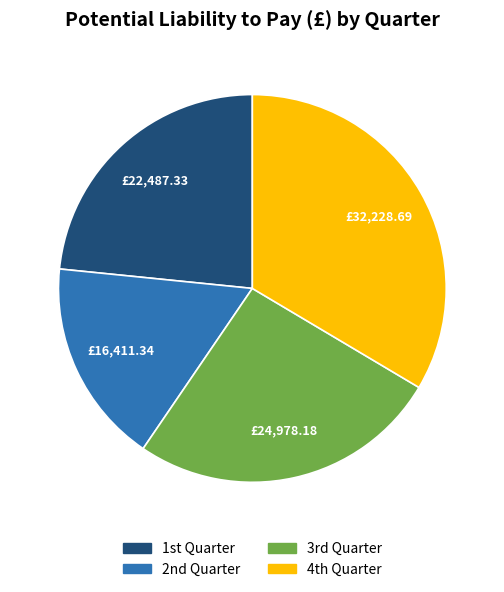

Which category has the smallest portion of the pie?

2nd Quarter